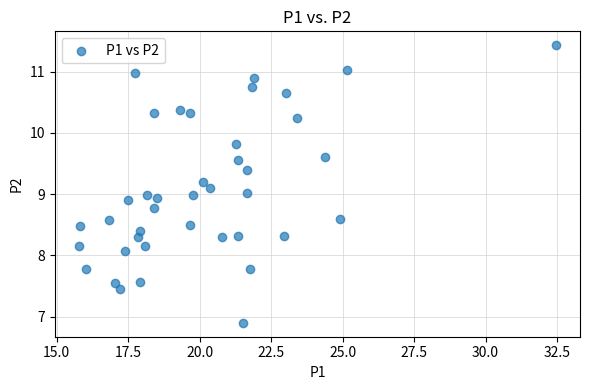

What is the range of X values (max minus min)?

16.7